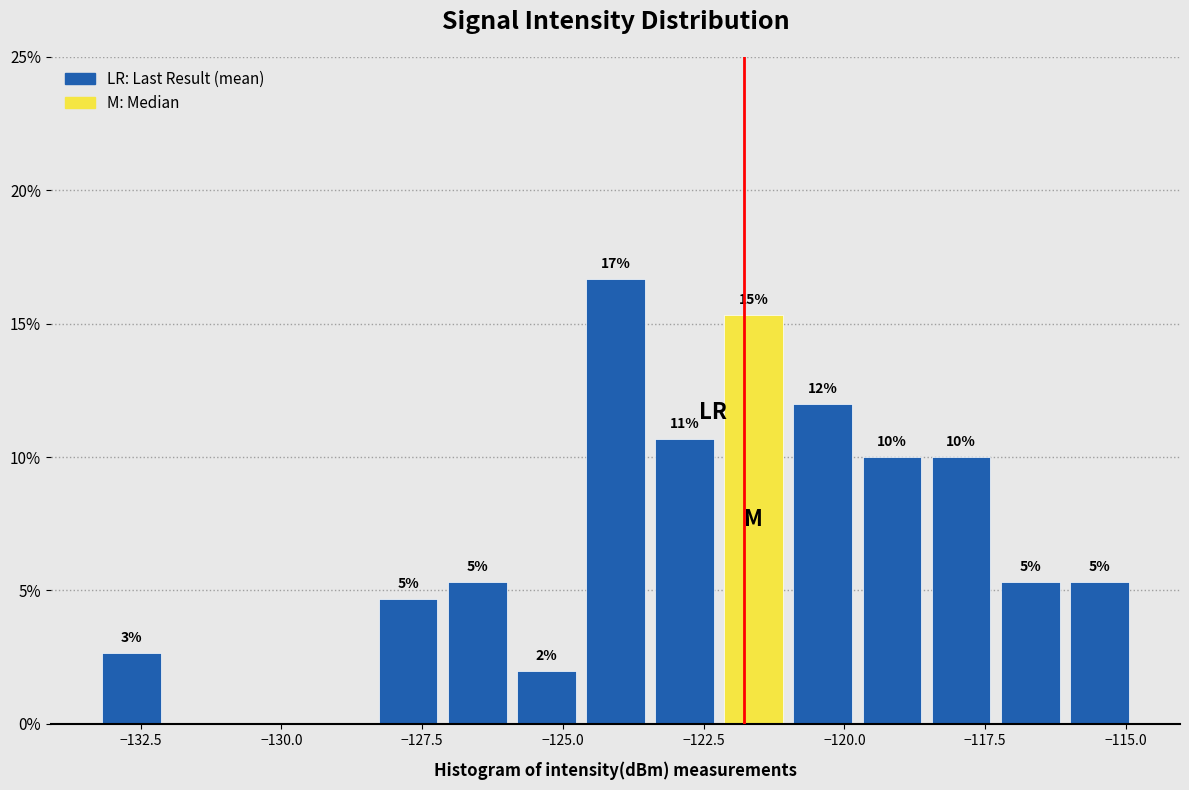

Around what value on the x-axis is the tallest bar? Give the approximate position of its centre, as read against the axis.

-124.0